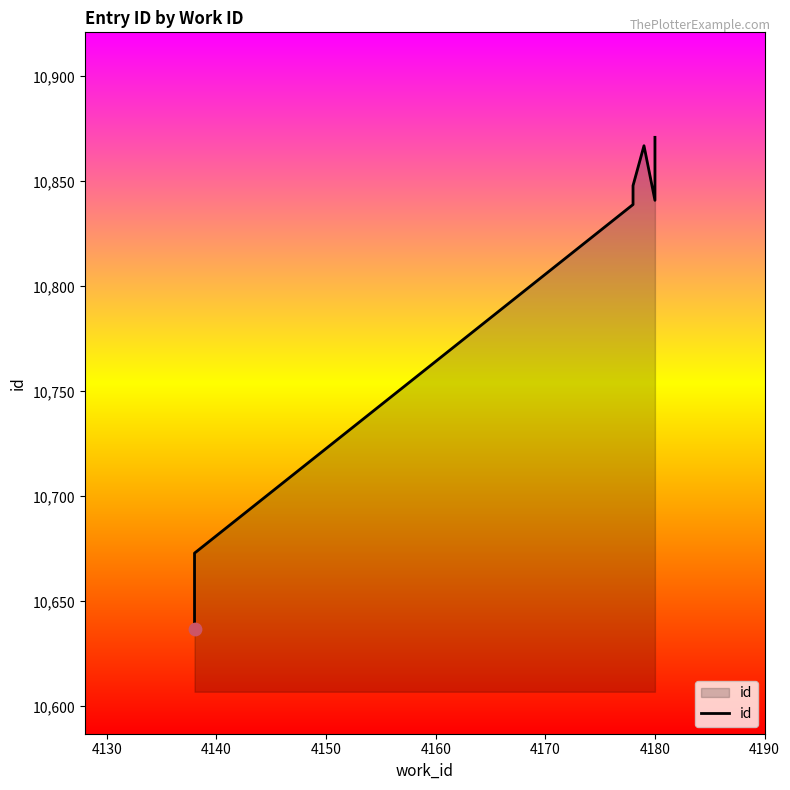

Approximately how many times larger is the value at 4140 compared to 4130?

1.0